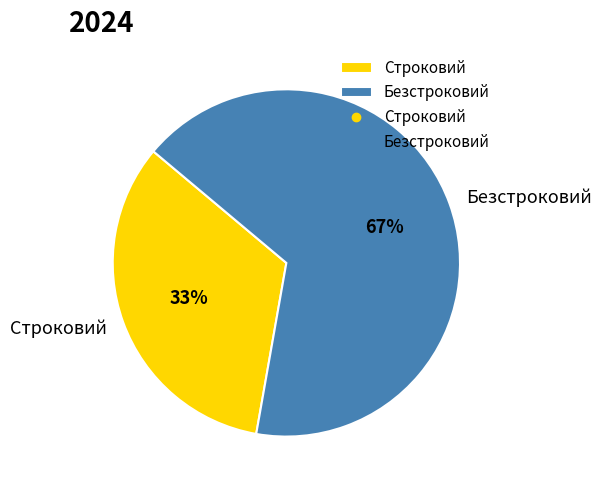

Does Строковий represent more than half of the total?

No